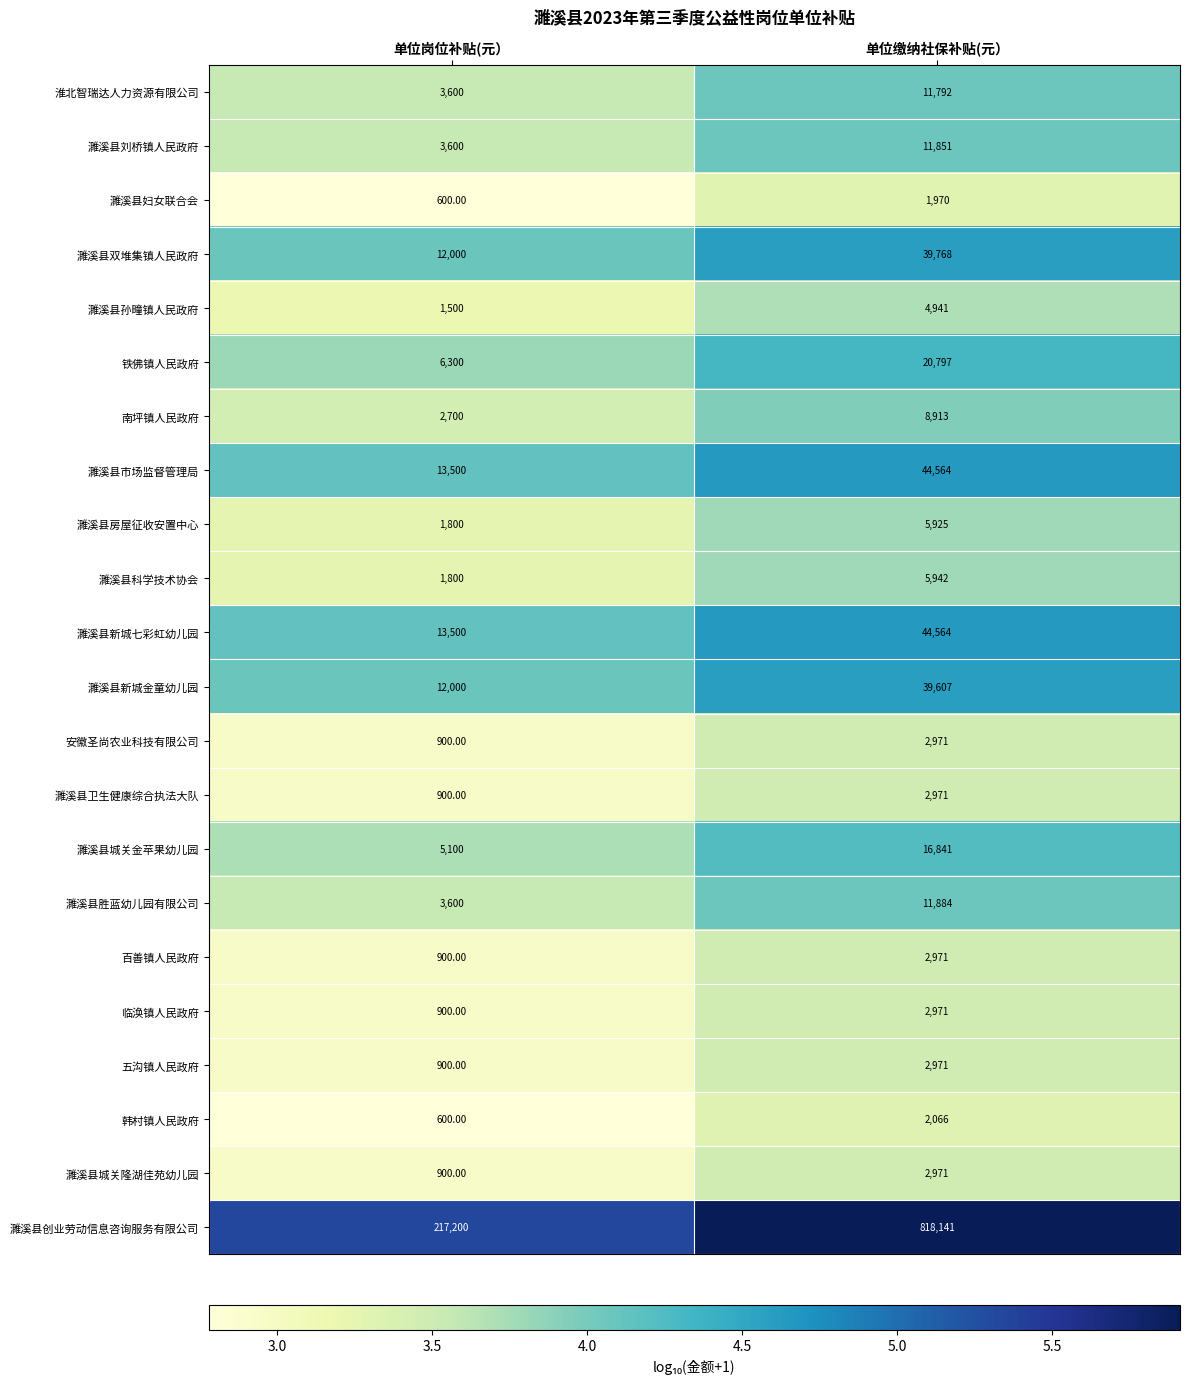

List the labels in order of 濉溪县创业劳动信息咨询服务有限公司 value, smallest first.

单位岗位补贴(元）, 单位缴纳社保补贴(元）